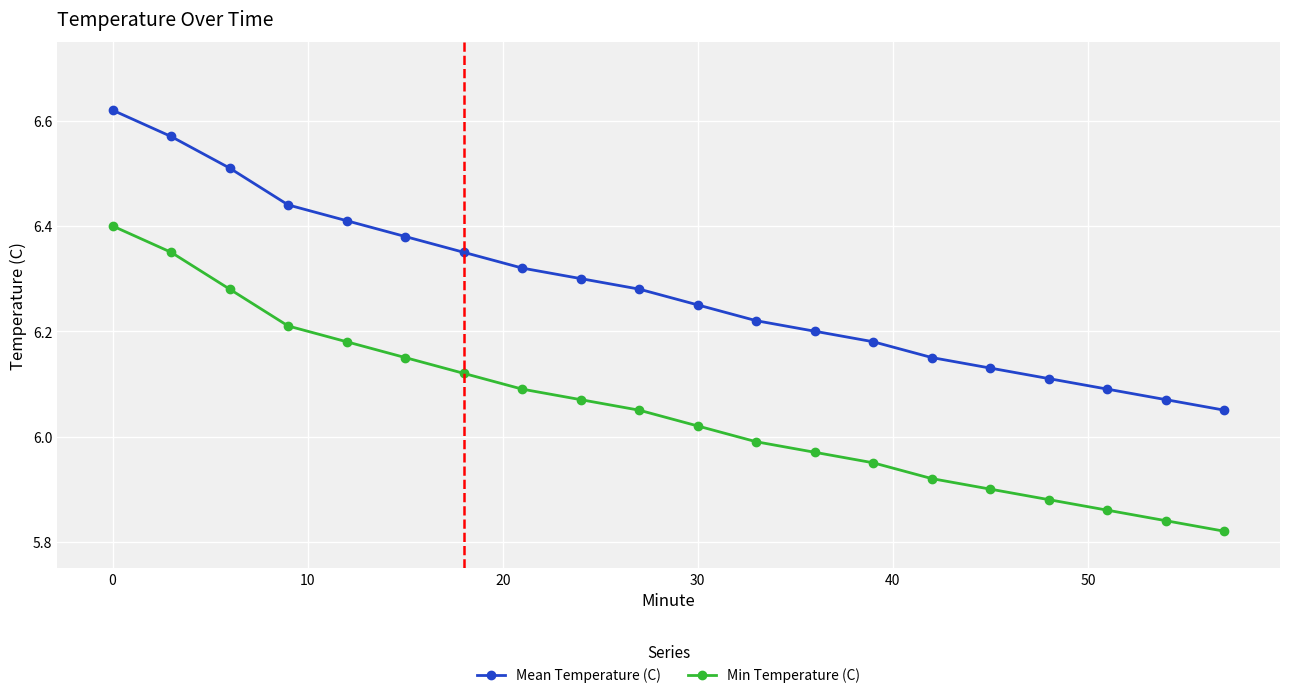

Rank the series by their maximum value, from lowest to highest.

Min Temperature (C), Mean Temperature (C)